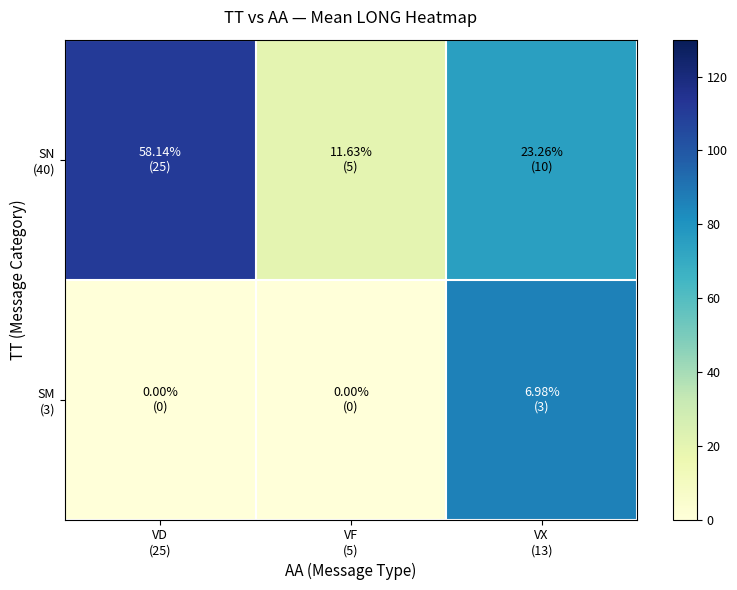

Which series has the largest total across all categories?

SN (40)